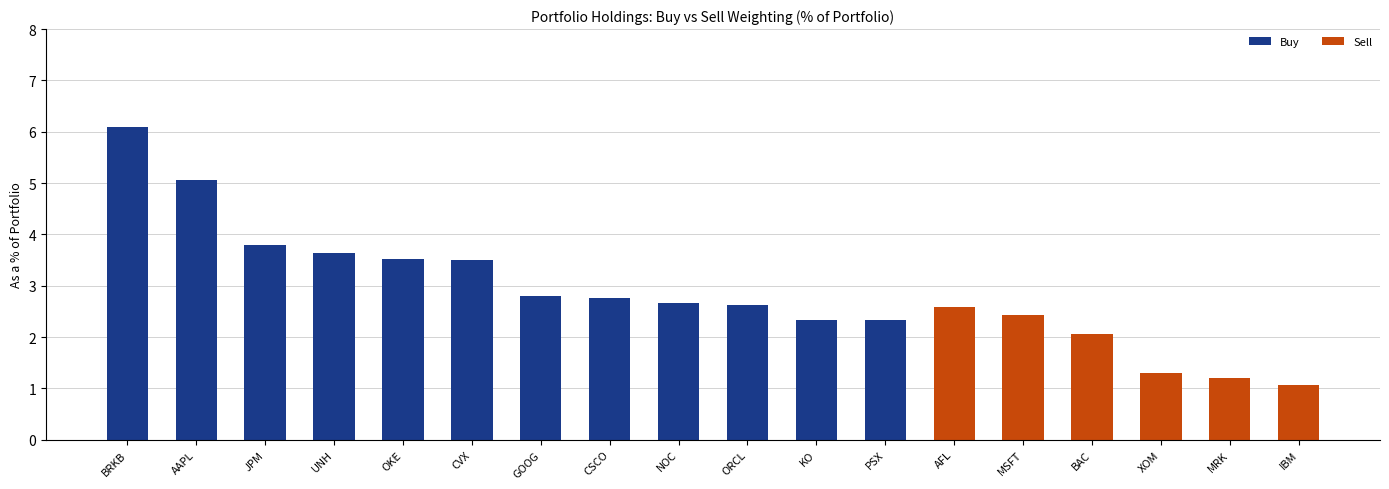

What is the difference between the highest and lowest values at CSCO?

2.8